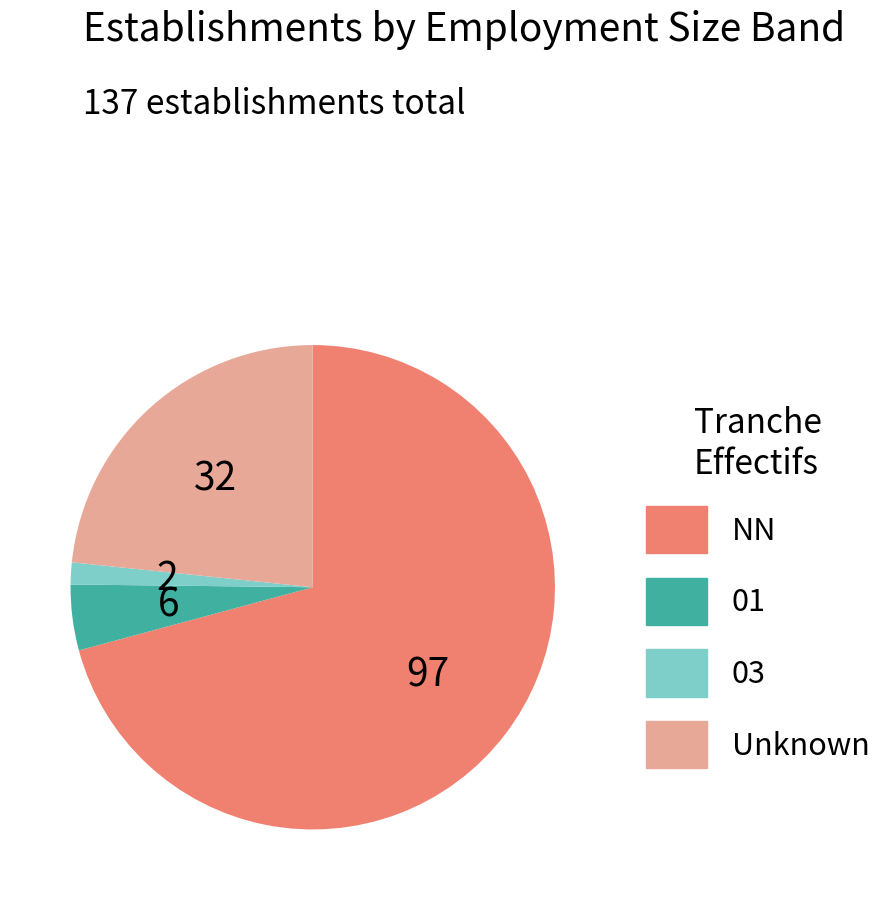

Which slice represents more than half of the pie?

NN